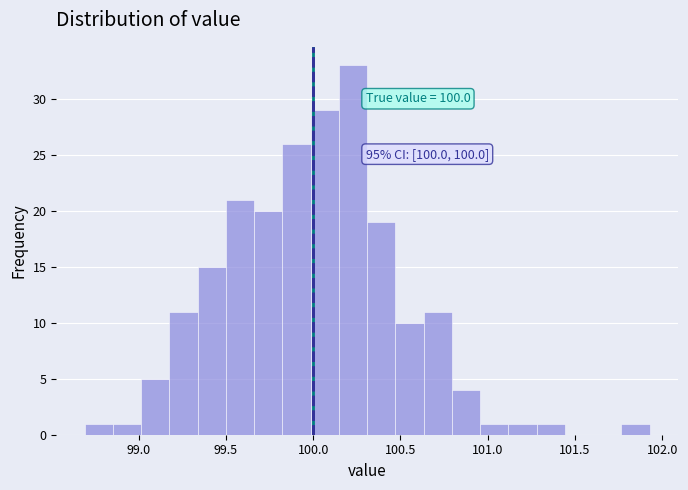

Read against the x-axis, roughly where is the centre of the tallest bar?

100.25